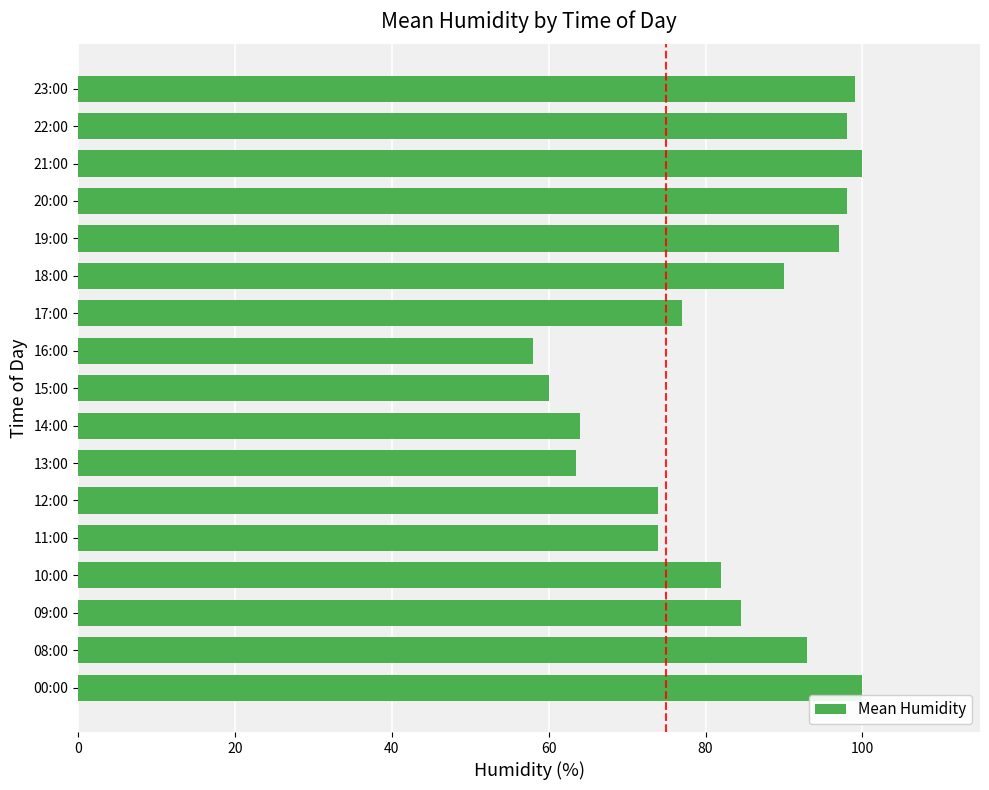

What is the sum of all values?

1412.0